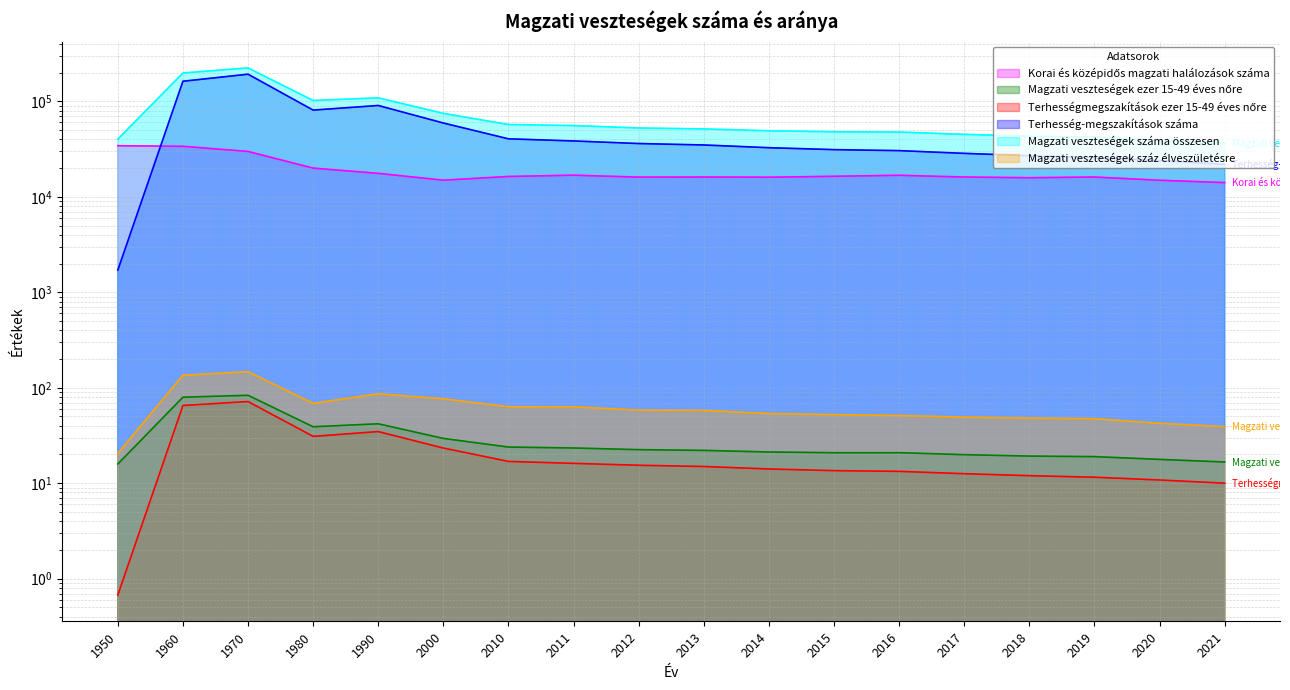

Which series changed the most between 1980 and 2010?

Magzati veszteségek száma összesen